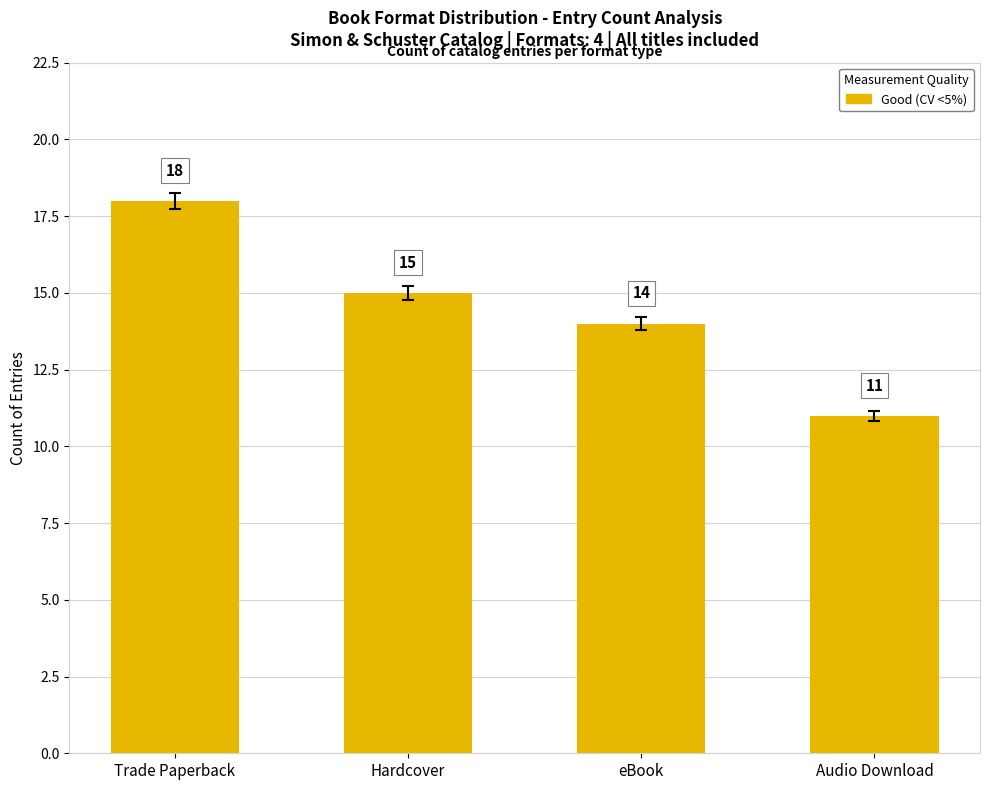

What is the difference between the maximum and minimum values?

7